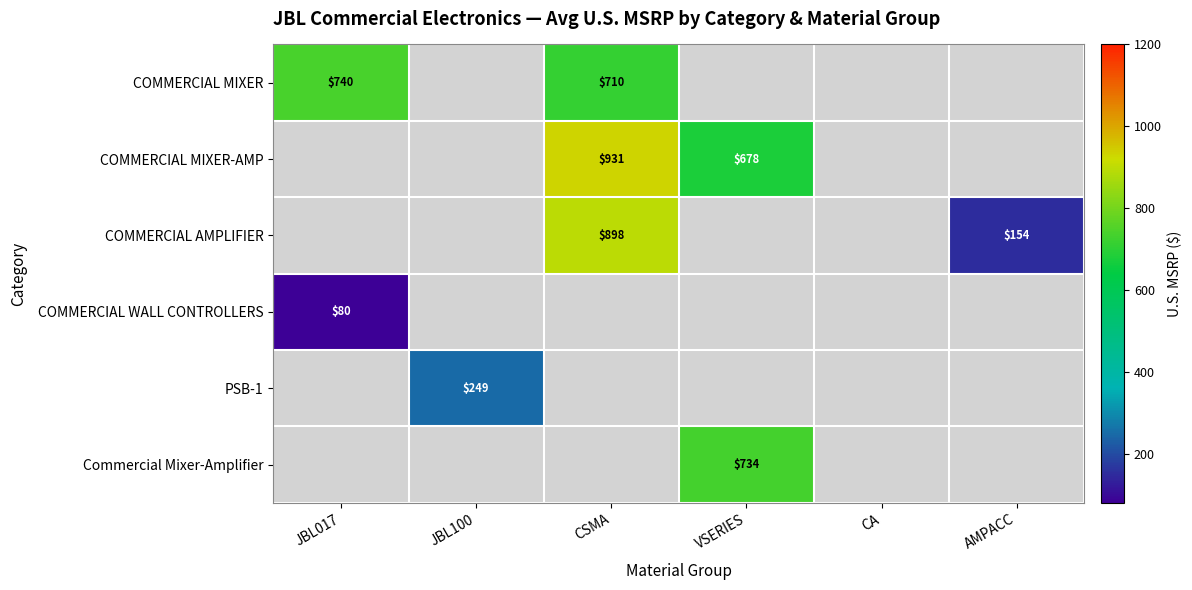

At how many categories does at least one series exceed 639?

3